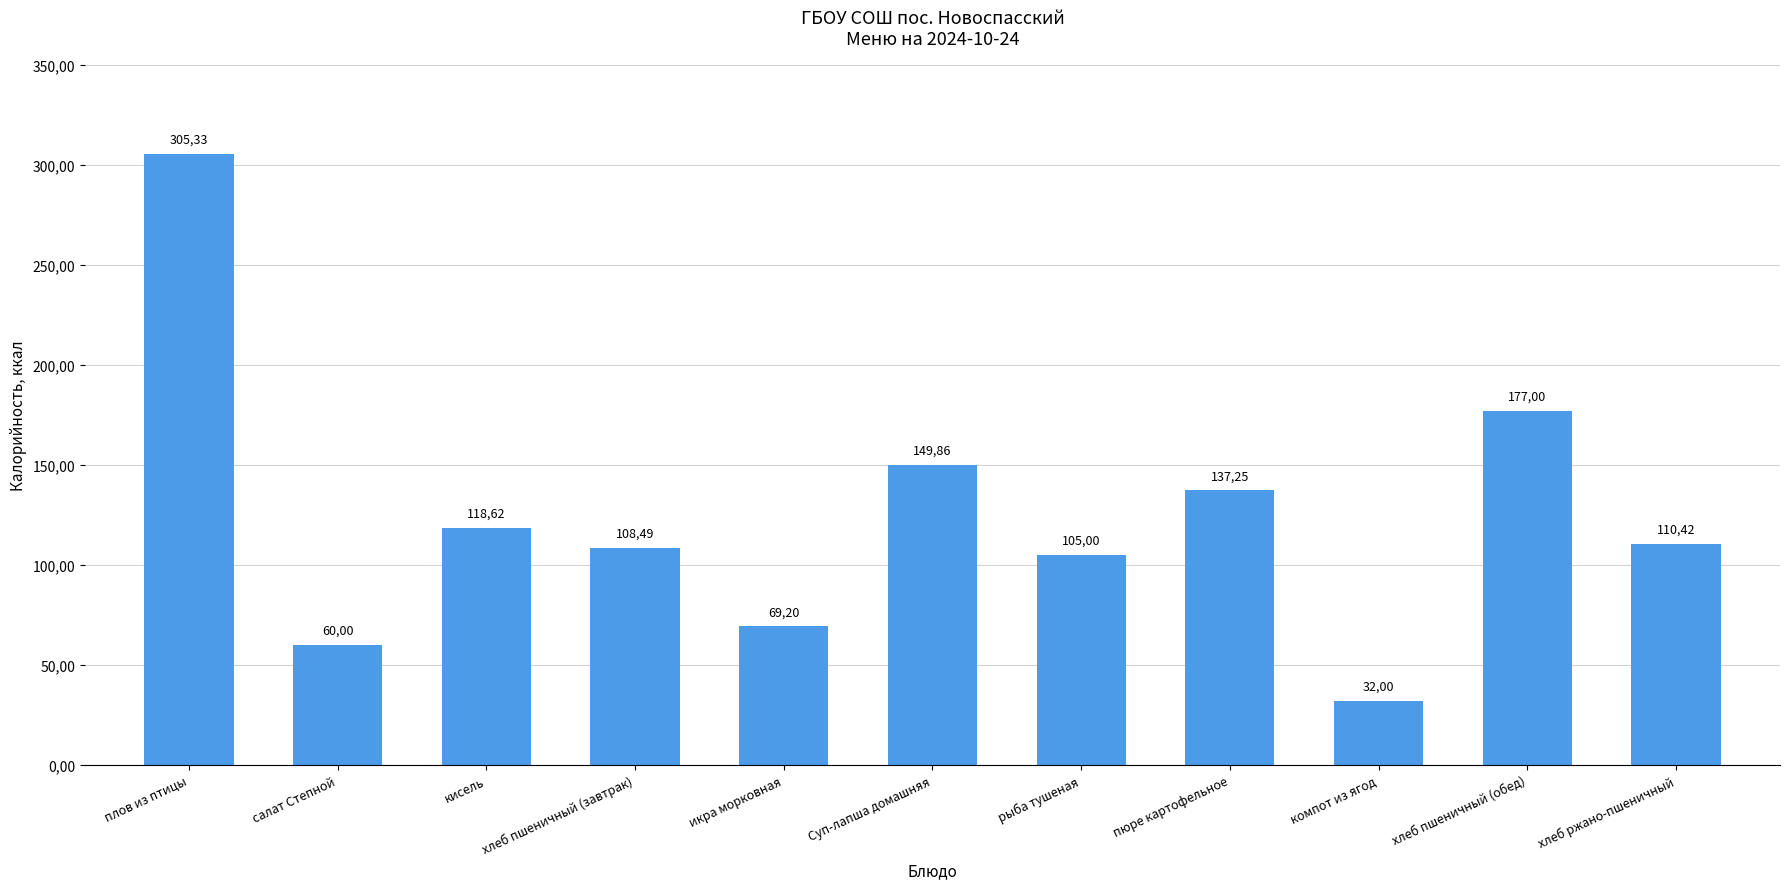

Between салат Степной and икра морковная, which is larger?

икра морковная